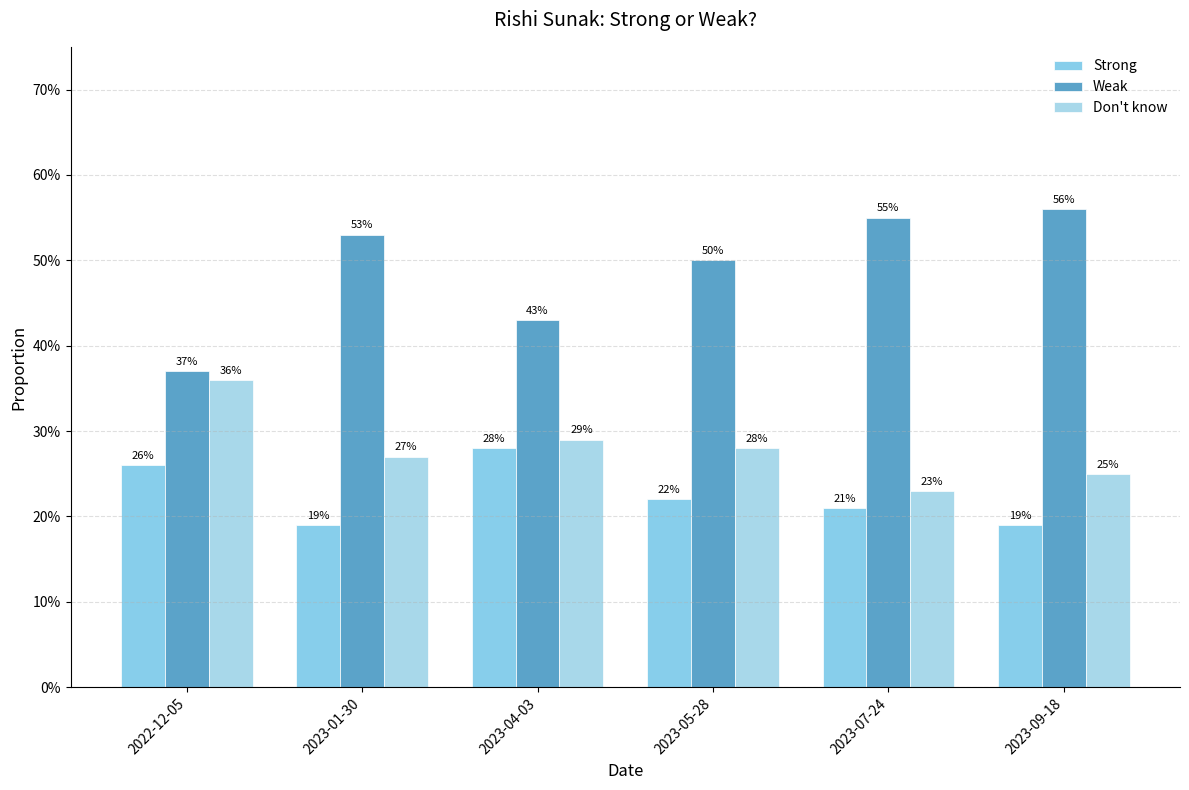

Are the bars grouped side by side (vs. stacked)?

Yes